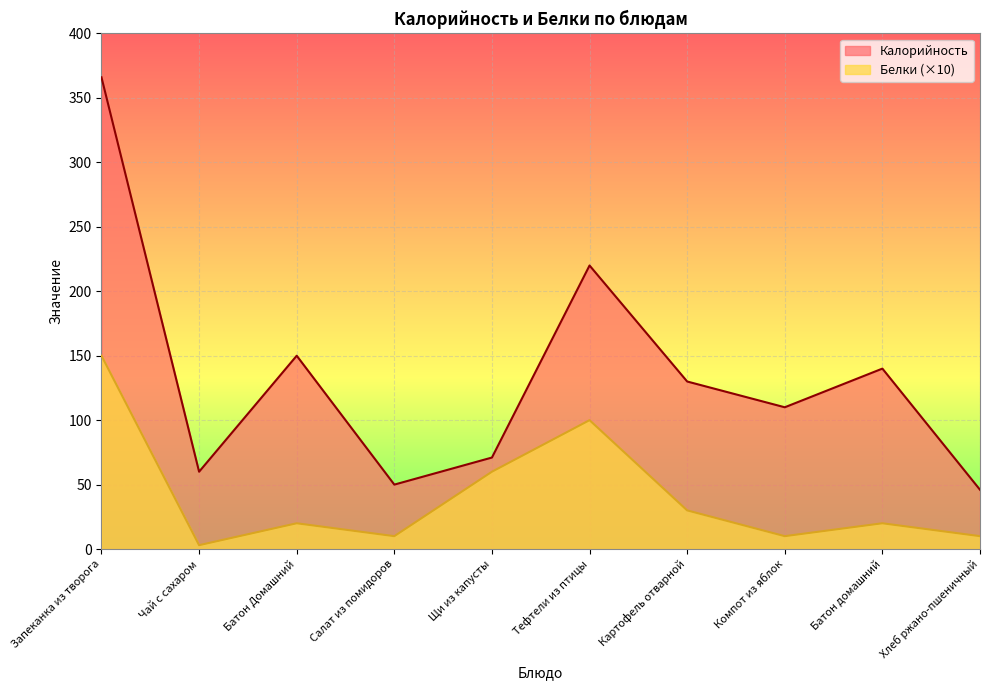

How many values in the Белки series are below 20?

4